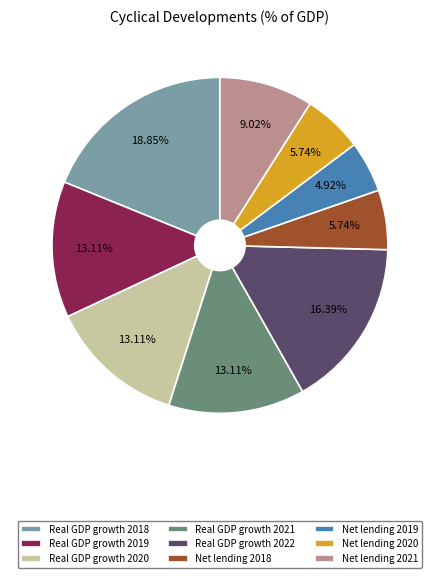

What is the ratio of the value at Net lending 2021 to the value at Real GDP growth 2020?

0.7